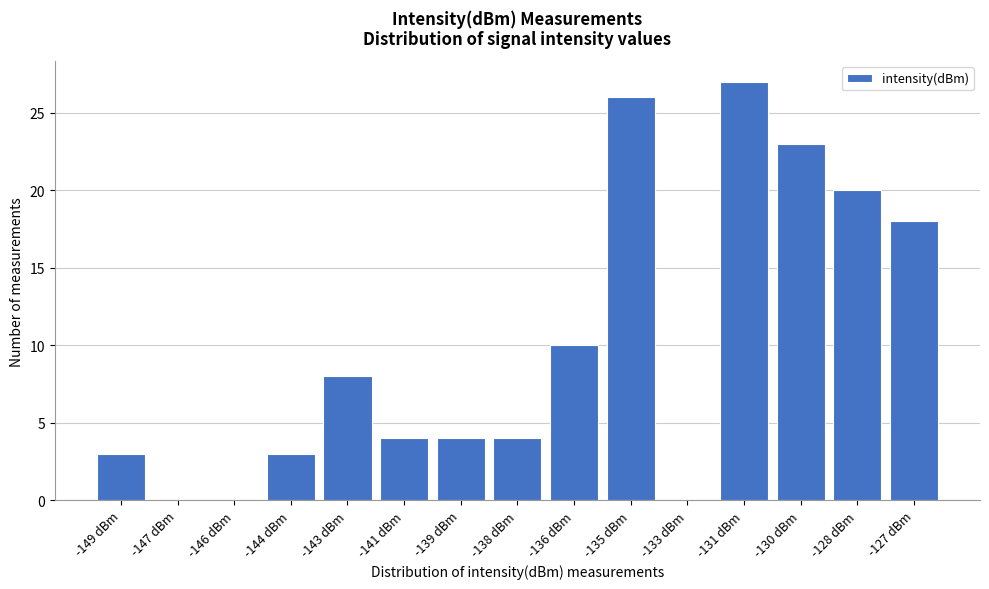

Reading right to left, list all the values displayed in this chart.

-127 dBm=18	-128 dBm=20	-130 dBm=23	-131 dBm=27	-133 dBm=0	-135 dBm=26	-136 dBm=10	-138 dBm=4	-139 dBm=4	-141 dBm=4	-143 dBm=8	-144 dBm=3	-146 dBm=0	-147 dBm=0	-149 dBm=3